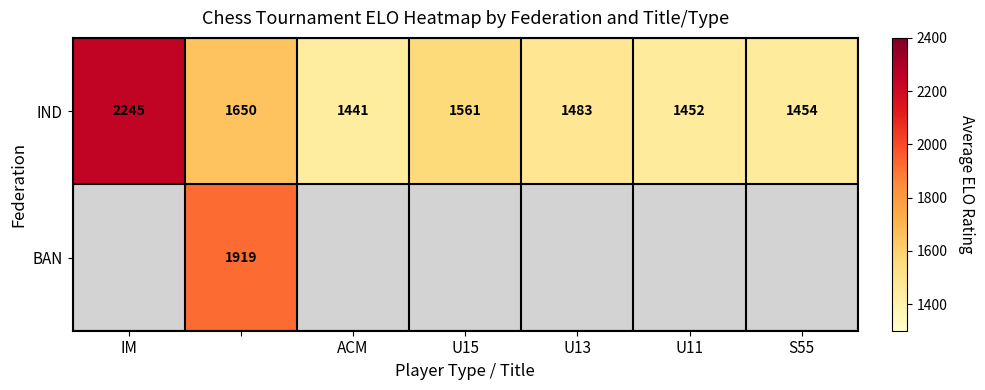

Is it true that IND equals 548.5 at U13?

False